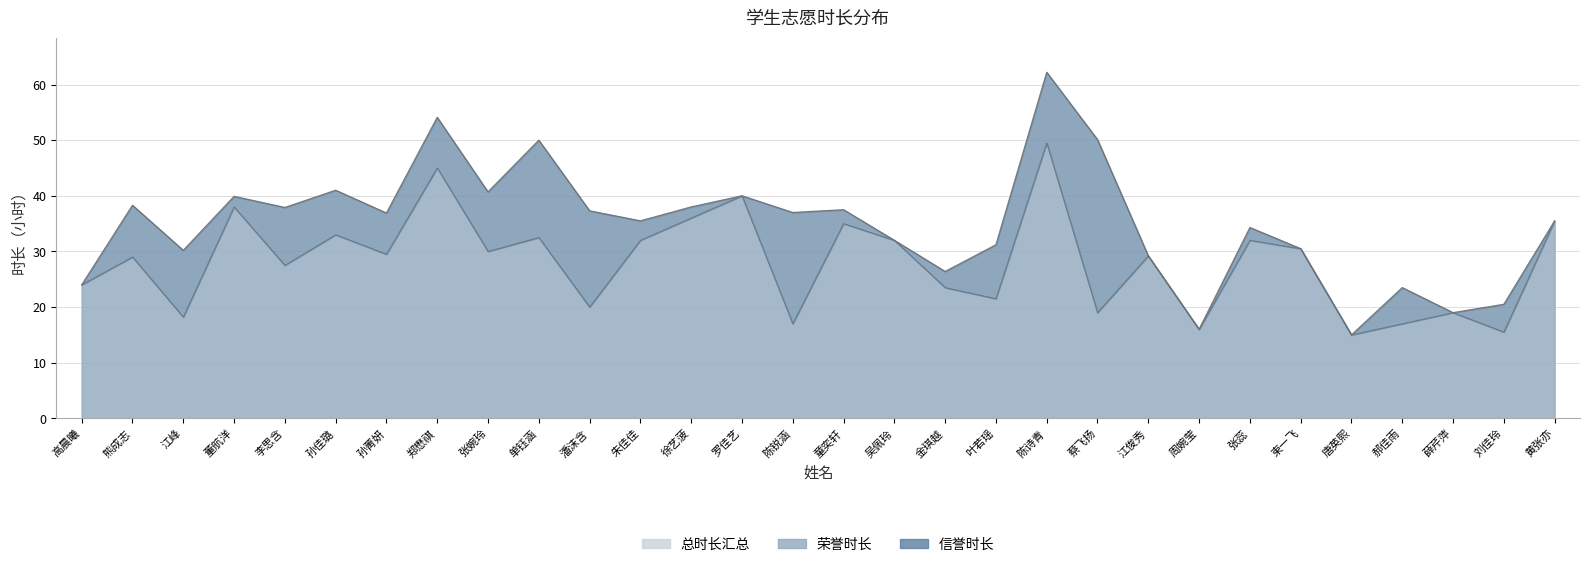

What is the difference between the second highest and second lowest values?

29.5